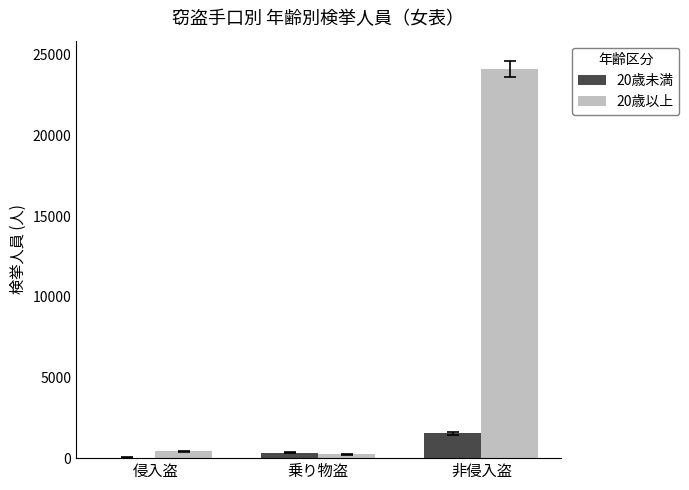

The value of 20歳未満 at 非侵入盗 is 2696. True or false?

False